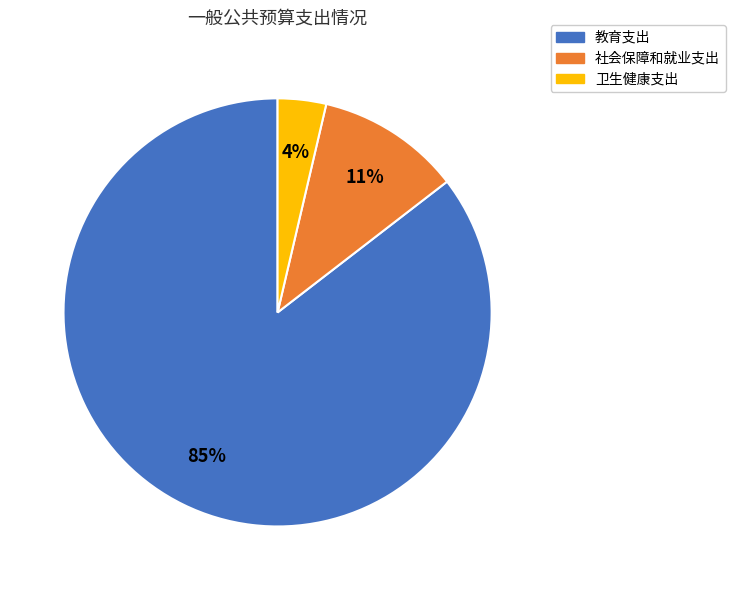

Do 卫生健康支出 and 社会保障和就业支出 together represent more than half of the pie?

No